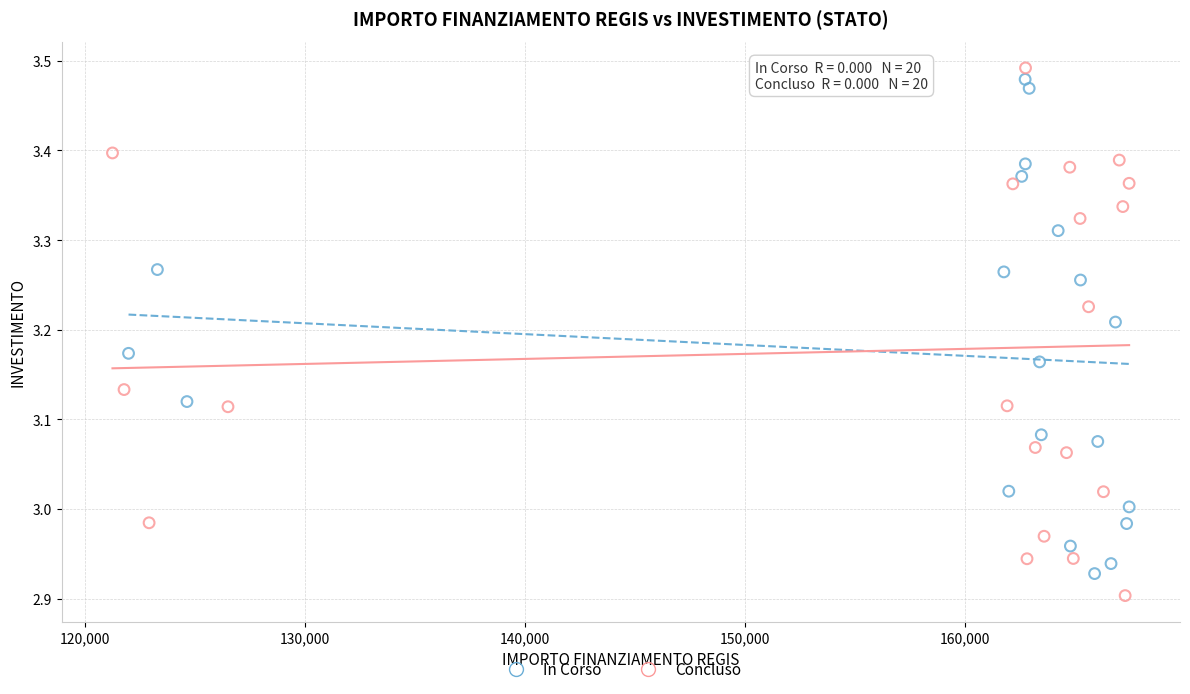

What are all the series names shown in the legend?

In Corso, Concluso